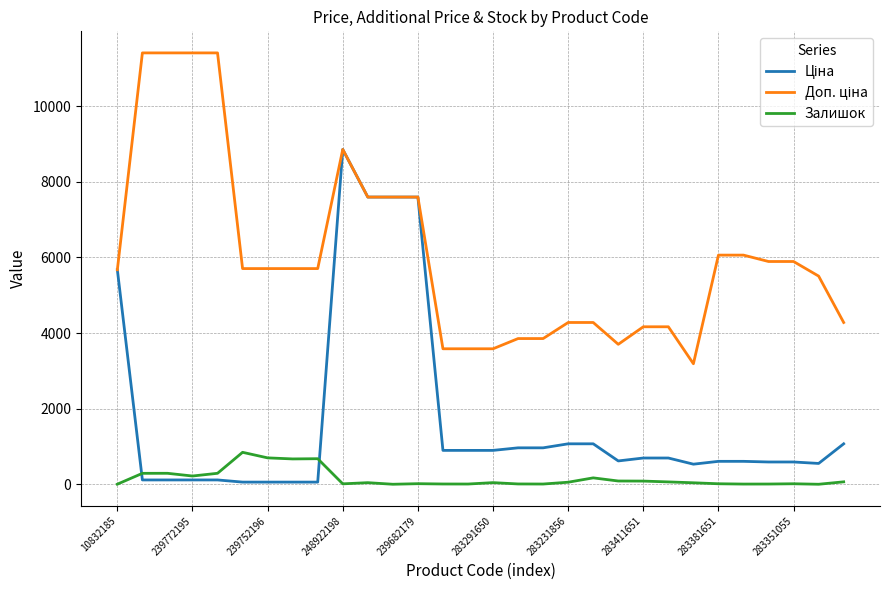

What is the maximum value shown in the chart?

11410.0